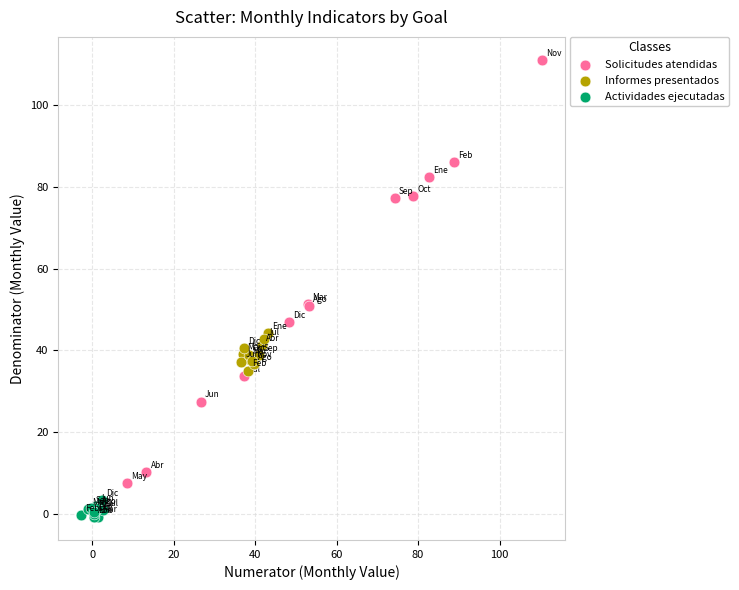

Which series contains the lowest Y value?

Actividades ejecutadas